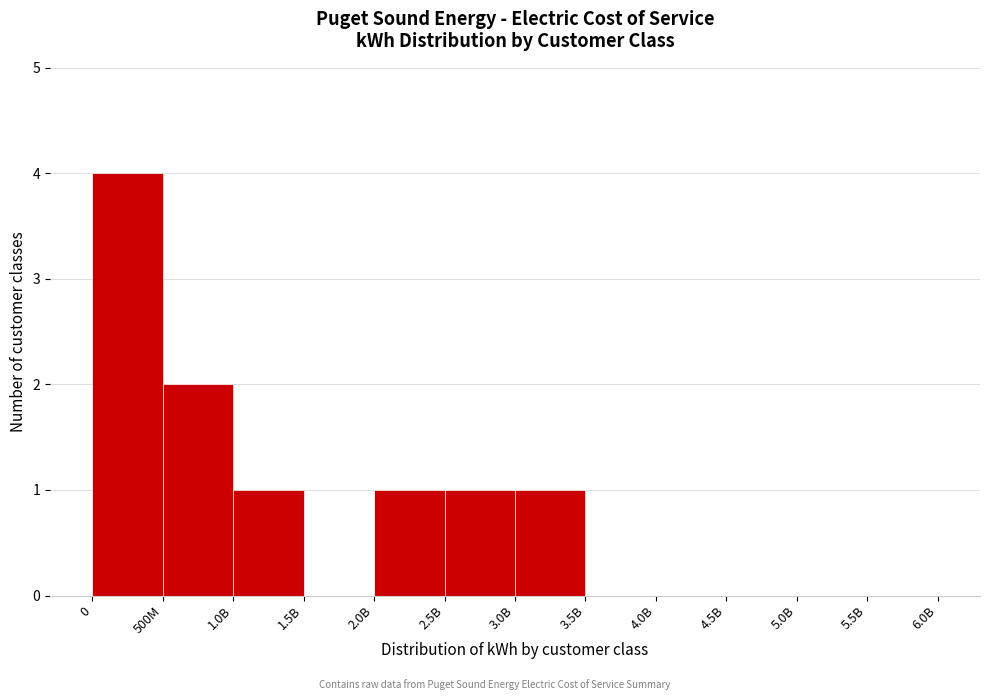

Reading right to left, what are all the values shown in this chart?

5.5B=0	5.0B=0	4.5B=0	4.0B=0	3.5B=0	3.0B=1	2.5B=1	2.0B=1	1.5B=0	1.0B=1	500M=2	0=4